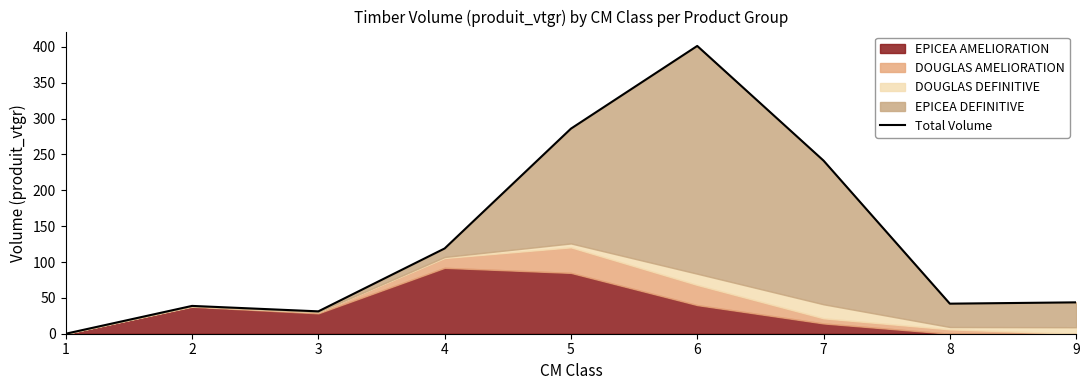

How many lines are shown in the chart?

1